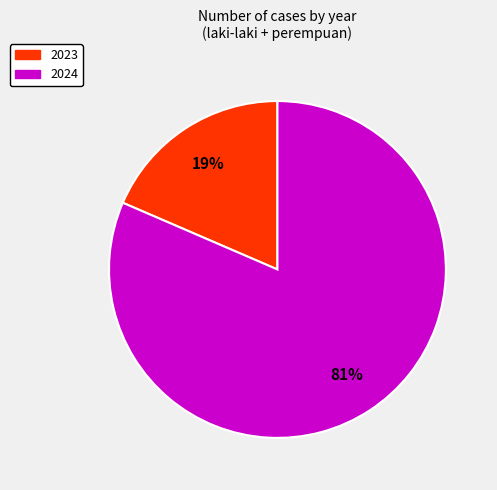

The 2023 slice represents 33% of the pie. True or false?

False